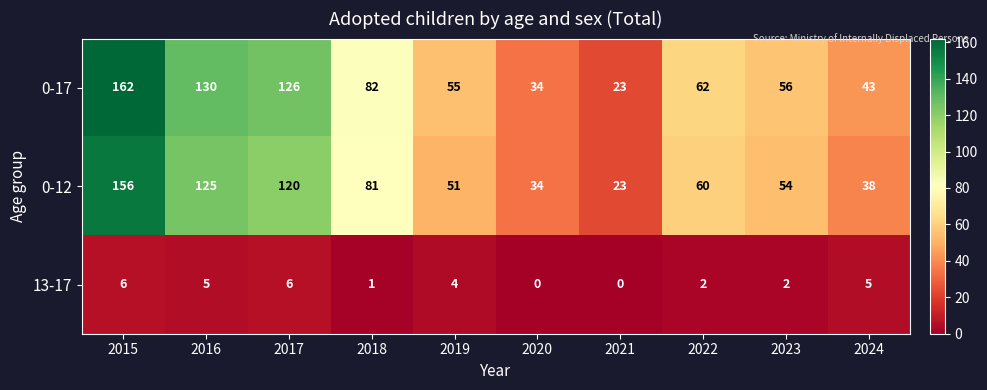

What is the sum of the 0-17 values at 2018 and 2016?

212